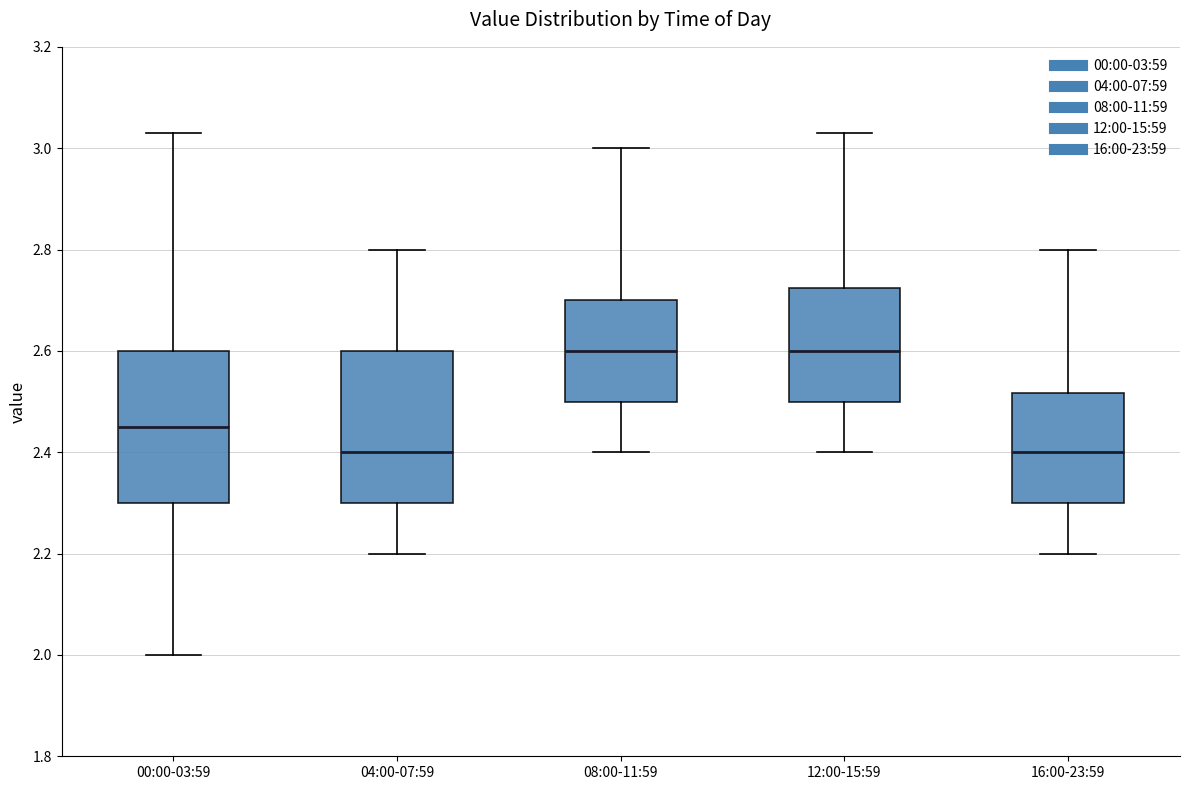

Reading left to right, transcribe this box plot: for each box, give where its median line is, the range the box spans, and where its two whiskers end, as read against the y-axis. The values are not printed on the chart, so give them approximately, as read against the axis.

00:00-03:59: median 2.46, box 2.30 to 2.60, whiskers 2.00 to 3.04
04:00-07:59: median 2.40, box 2.30 to 2.60, whiskers 2.20 to 2.80
08:00-11:59: median 2.60, box 2.50 to 2.70, whiskers 2.40 to 3.00
12:00-15:59: median 2.60, box 2.50 to 2.72, whiskers 2.40 to 3.04
16:00-23:59: median 2.40, box 2.30 to 2.52, whiskers 2.20 to 2.80